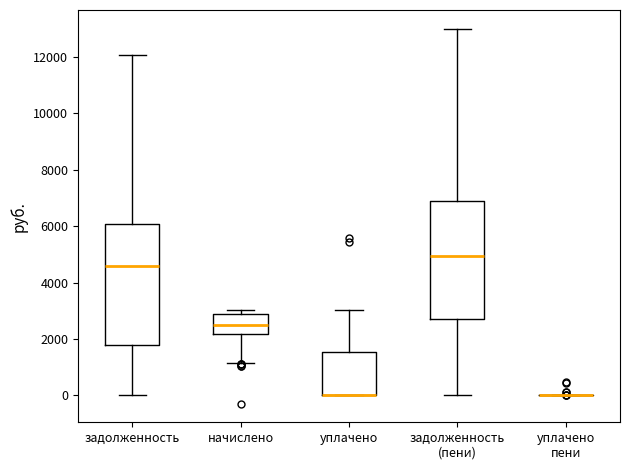

Where does the upper whisker of the box for уплачено end on the y-axis? The values are not printed on the chart, so give them approximately, as read against the axis.

3000